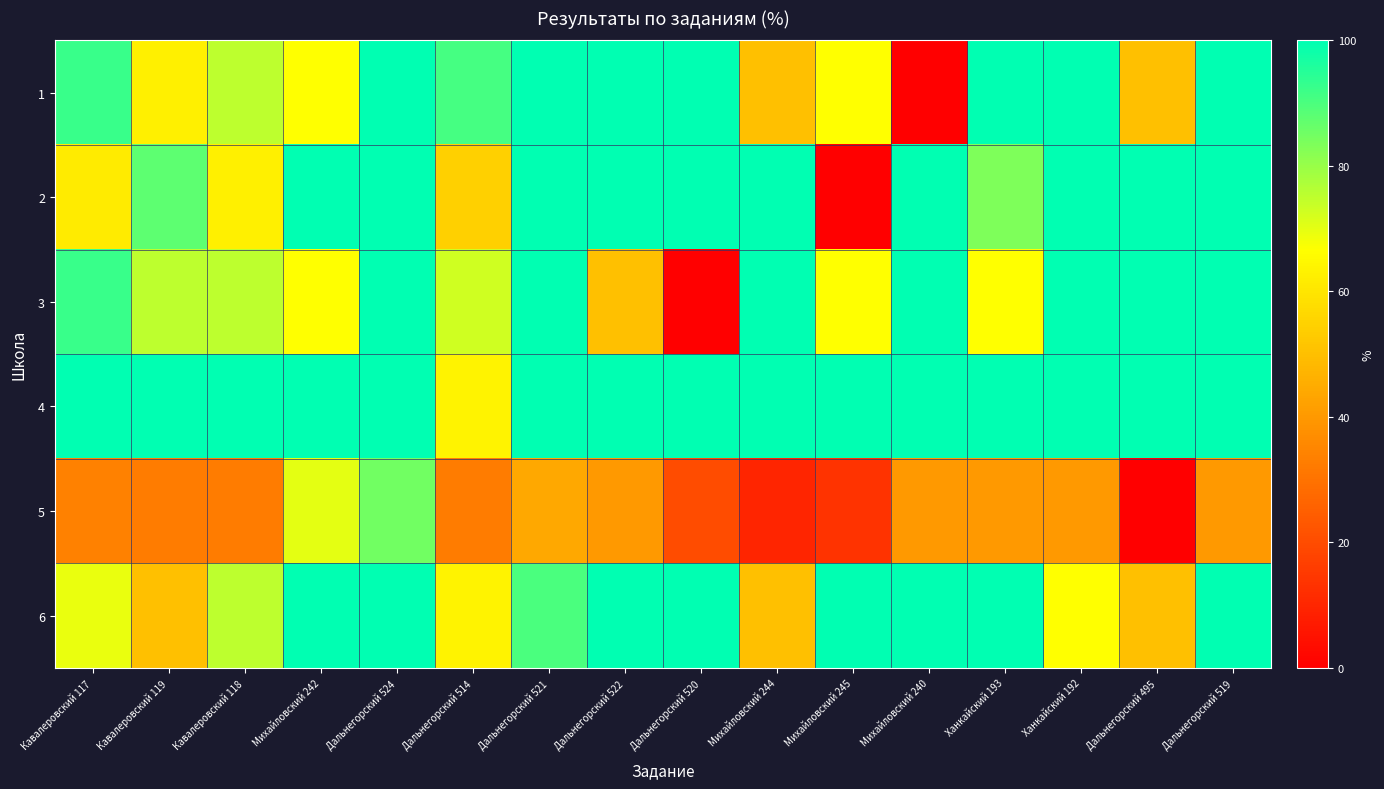

Reading right to left, what are all the values shown in this chart?

1: Дальнегорский 519=100.0	Дальнегорский 495=50.0	Ханкайский 192=100.0	Ханкайский 193=100.0	Михайловский 240=0.0	Михайловский 245=66.7	Михайловский 244=50.0	Дальнегорский 520=100.0	Дальнегорский 522=100.0	Дальнегорский 521=100.0	Дальнегорский 514=90.9	Дальнегорский 524=100.0	Михайловский 242=66.7	Кавалеровский 118=75.0	Кавалеровский 119=62.5	Кавалеровский 117=92.3
2: Дальнегорский 519=100.0	Дальнегорский 495=100.0	Ханкайский 192=100.0	Ханкайский 193=83.3	Михайловский 240=100.0	Михайловский 245=0.0	Михайловский 244=100.0	Дальнегорский 520=100.0	Дальнегорский 522=100.0	Дальнегорский 521=100.0	Дальнегорский 514=54.5	Дальнегорский 524=100.0	Михайловский 242=100.0	Кавалеровский 118=62.5	Кавалеровский 119=87.5	Кавалеровский 117=61.5
3: Дальнегорский 519=100.0	Дальнегорский 495=100.0	Ханкайский 192=100.0	Ханкайский 193=66.7	Михайловский 240=100.0	Михайловский 245=66.7	Михайловский 244=100.0	Дальнегорский 520=0.0	Дальнегорский 522=50.0	Дальнегорский 521=100.0	Дальнегорский 514=72.7	Дальнегорский 524=100.0	Михайловский 242=66.7	Кавалеровский 118=75.0	Кавалеровский 119=75.0	Кавалеровский 117=92.3
4: Дальнегорский 519=100.0	Дальнегорский 495=100.0	Ханкайский 192=100.0	Ханкайский 193=100.0	Михайловский 240=100.0	Михайловский 245=100.0	Михайловский 244=100.0	Дальнегорский 520=100.0	Дальнегорский 522=100.0	Дальнегорский 521=100.0	Дальнегорский 514=63.6	Дальнегорский 524=100.0	Михайловский 242=100.0	Кавалеровский 118=100.0	Кавалеровский 119=100.0	Кавалеровский 117=100.0
5: Дальнегорский 519=40.0	Дальнегорский 495=0.0	Ханкайский 192=40.0	Ханкайский 193=40.0	Михайловский 240=40.0	Михайловский 245=13.3	Михайловский 244=10.0	Дальнегорский 520=20.0	Дальнегорский 522=40.0	Дальнегорский 521=44.0	Дальнегорский 514=32.7	Дальнегорский 524=85.0	Михайловский 242=70.0	Кавалеровский 118=32.5	Кавалеровский 119=32.5	Кавалеровский 117=33.9
6: Дальнегорский 519=100.0	Дальнегорский 495=50.0	Ханкайский 192=66.7	Ханкайский 193=100.0	Михайловский 240=100.0	Михайловский 245=100.0	Михайловский 244=50.0	Дальнегорский 520=100.0	Дальнегорский 522=100.0	Дальнегорский 521=90.0	Дальнегорский 514=63.6	Дальнегорский 524=100.0	Михайловский 242=100.0	Кавалеровский 118=75.0	Кавалеровский 119=50.0	Кавалеровский 117=69.2